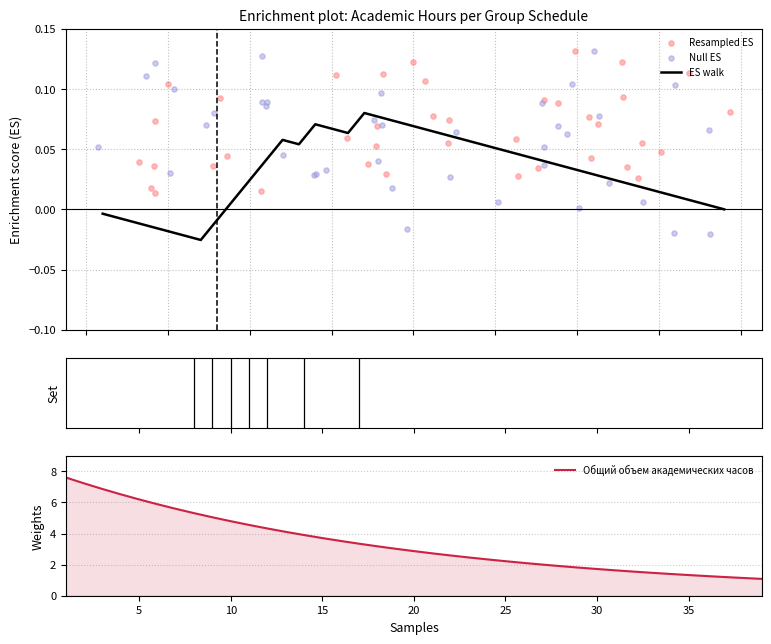

Which series contains the lowest Y value?

ES walk